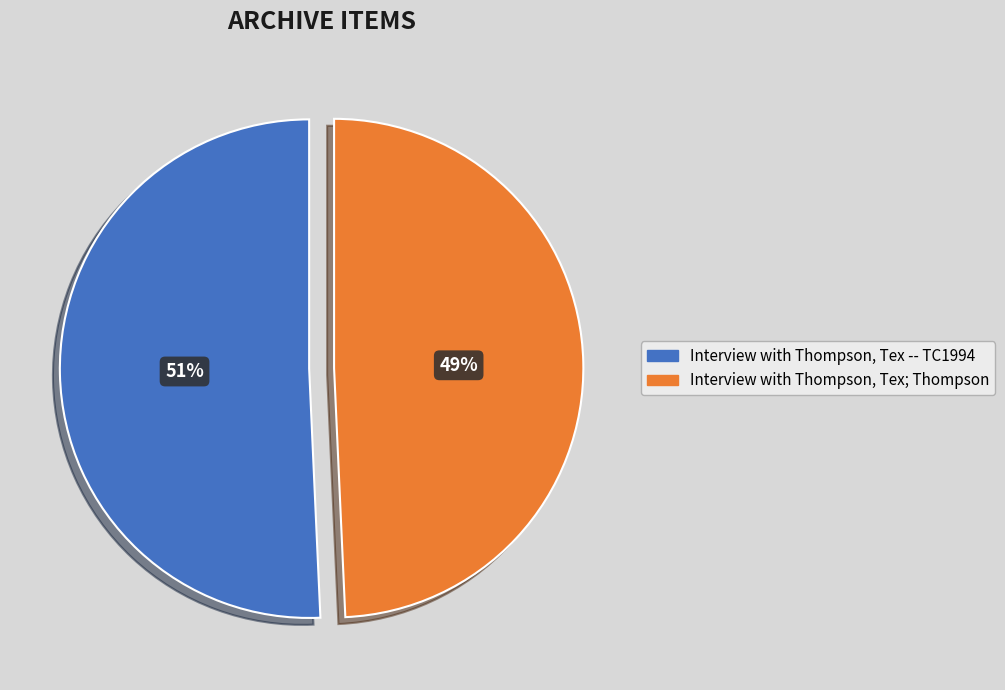

What is the largest slice in the pie chart?

Interview with Thompson, Tex -- TC1994